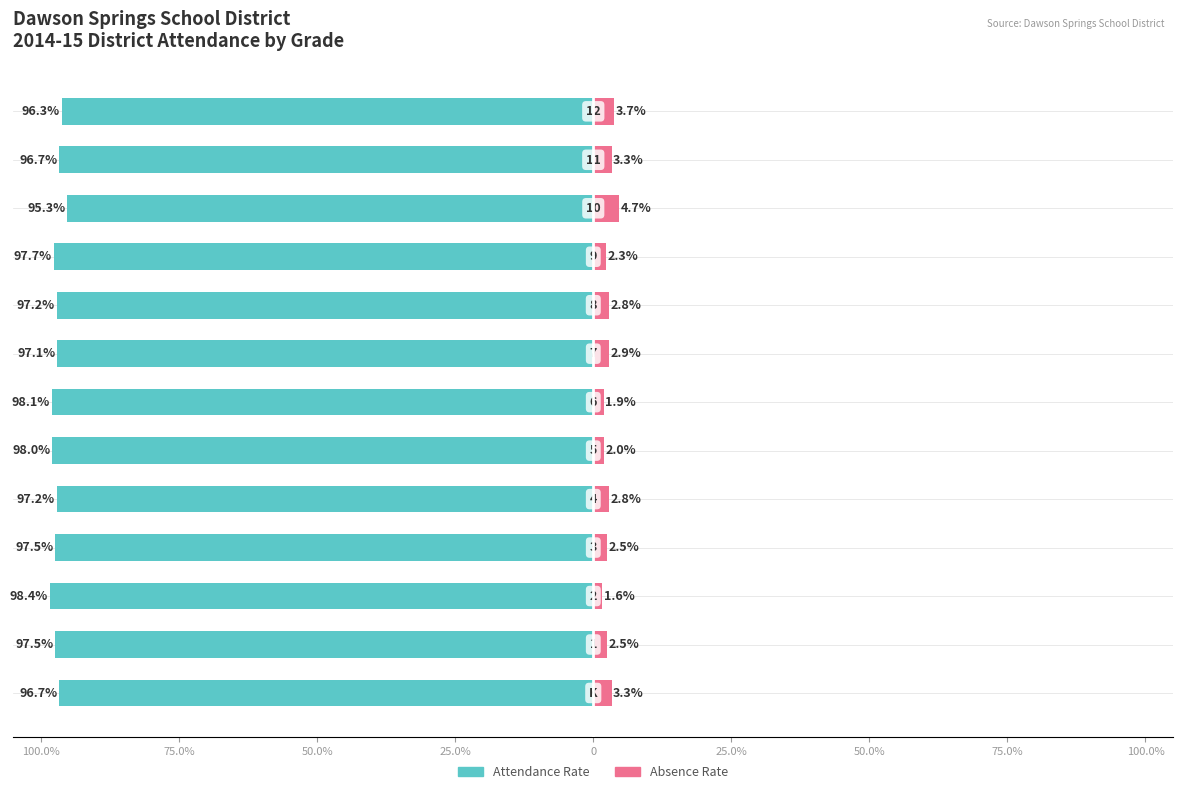

How many categories are shown in the chart?

13